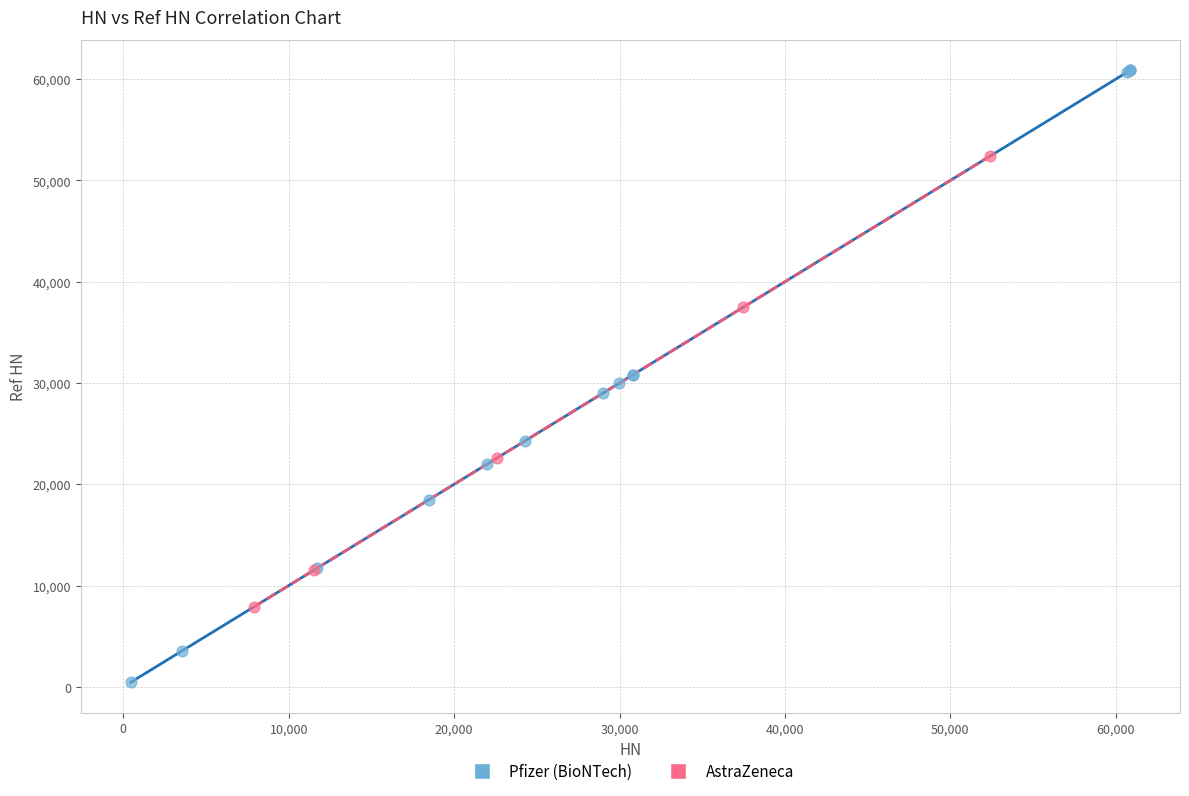

Which series contains the highest Y value?

Pfizer (BioNTech)